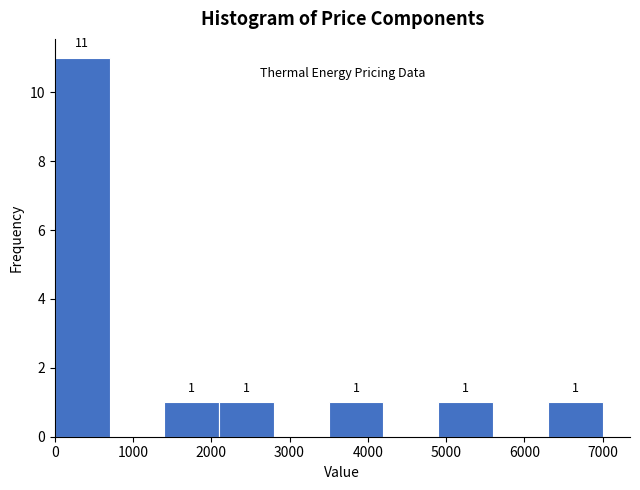

Which range on the x-axis has the tallest bar?

0 to 700